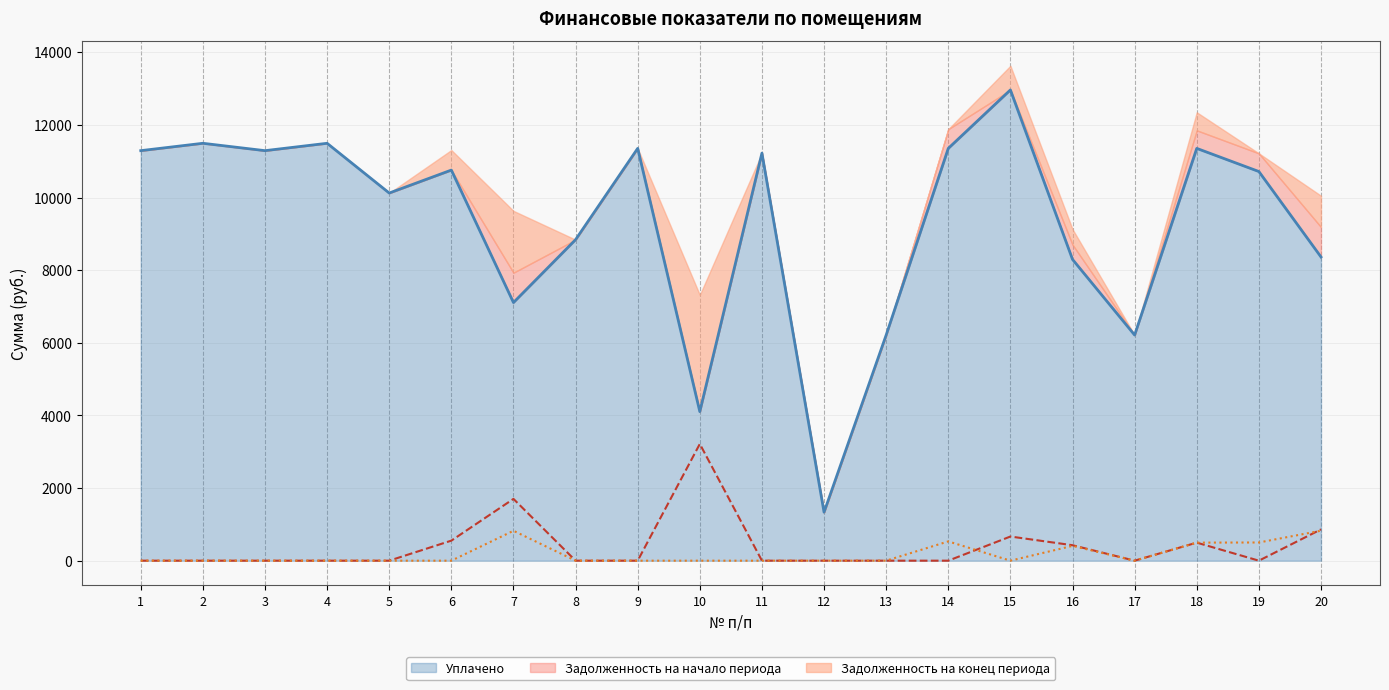

The value of Уплачено at 3 is 2679.4. True or false?

False